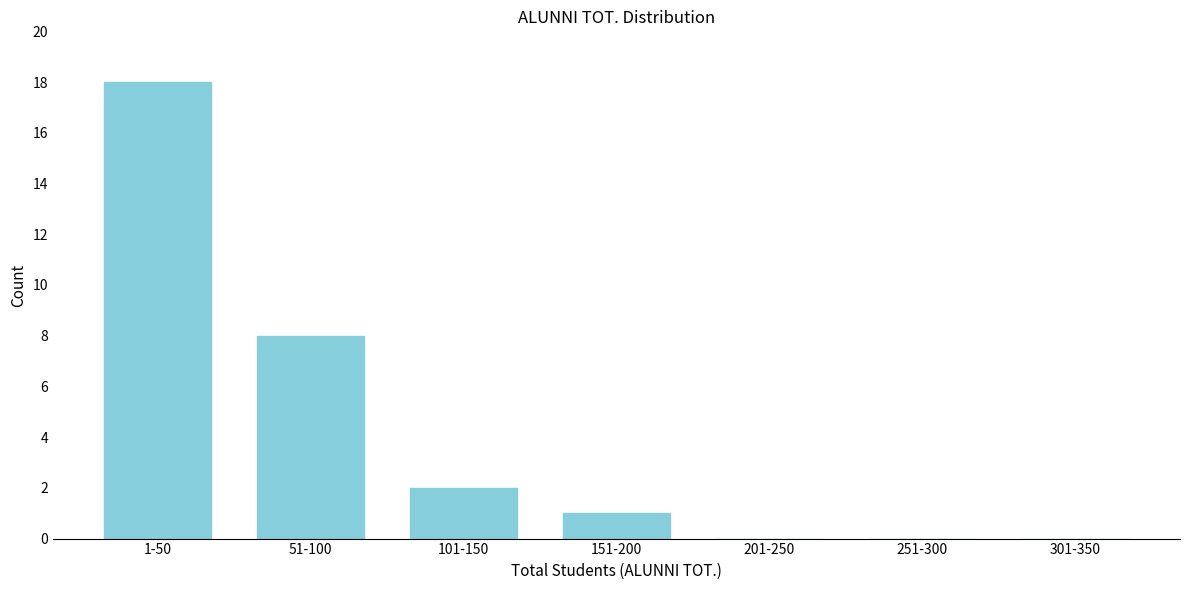

Reading left to right, list all the values displayed in this chart.

1-50=18	51-100=8	101-150=2	151-200=1	201-250=0	251-300=0	301-350=0